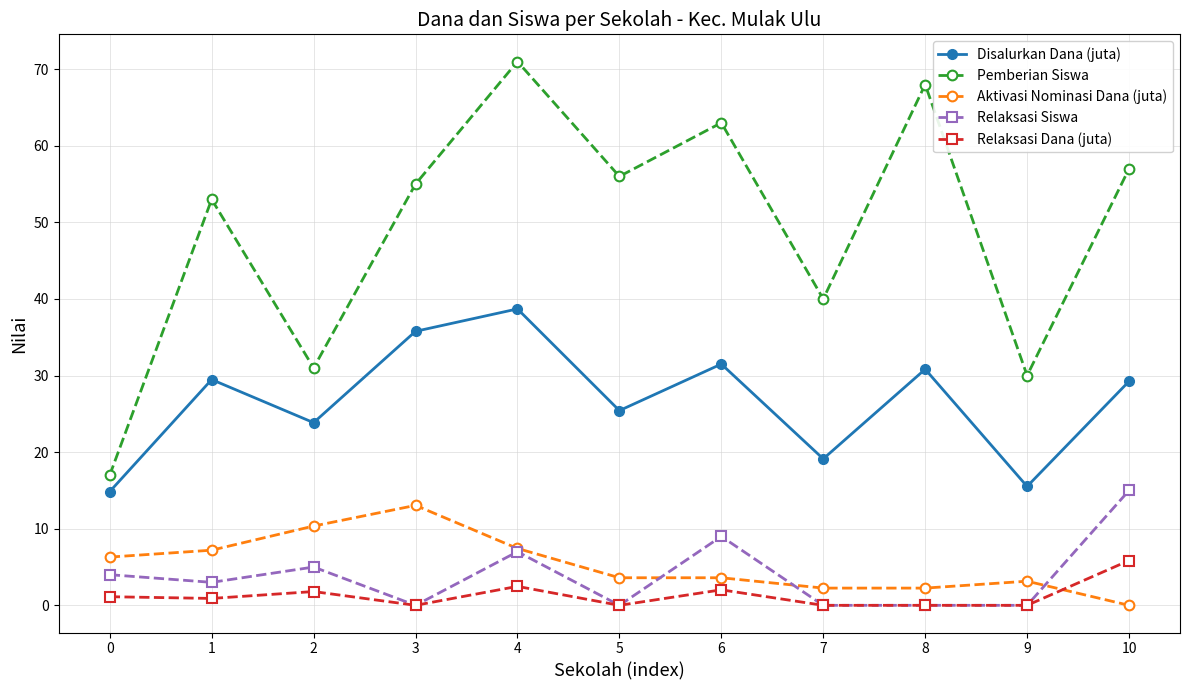

What are all the series names shown in the legend?

Disalurkan Dana (juta), Pemberian Siswa, Aktivasi Nominasi Dana (juta), Relaksasi Siswa, Relaksasi Dana (juta)